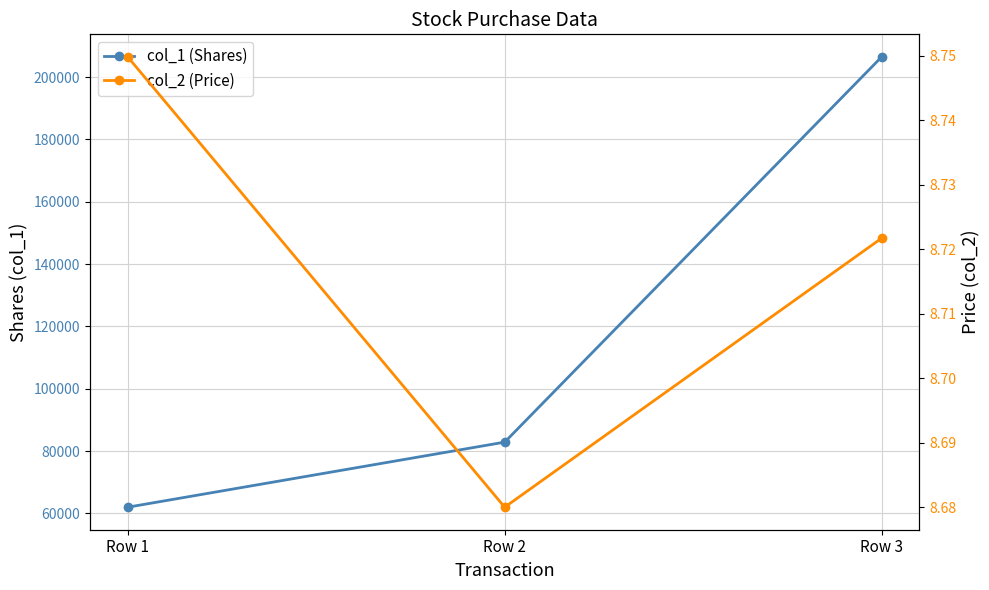

At which label does col_2 (Price) reach its minimum?

Row 2